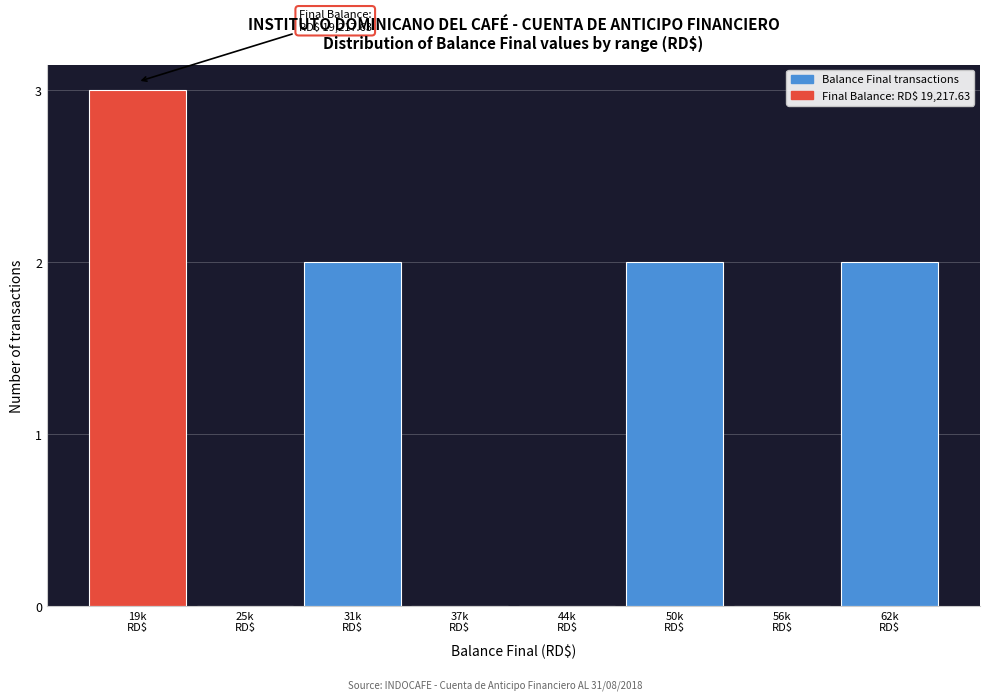

What is the greatest value displayed?

3